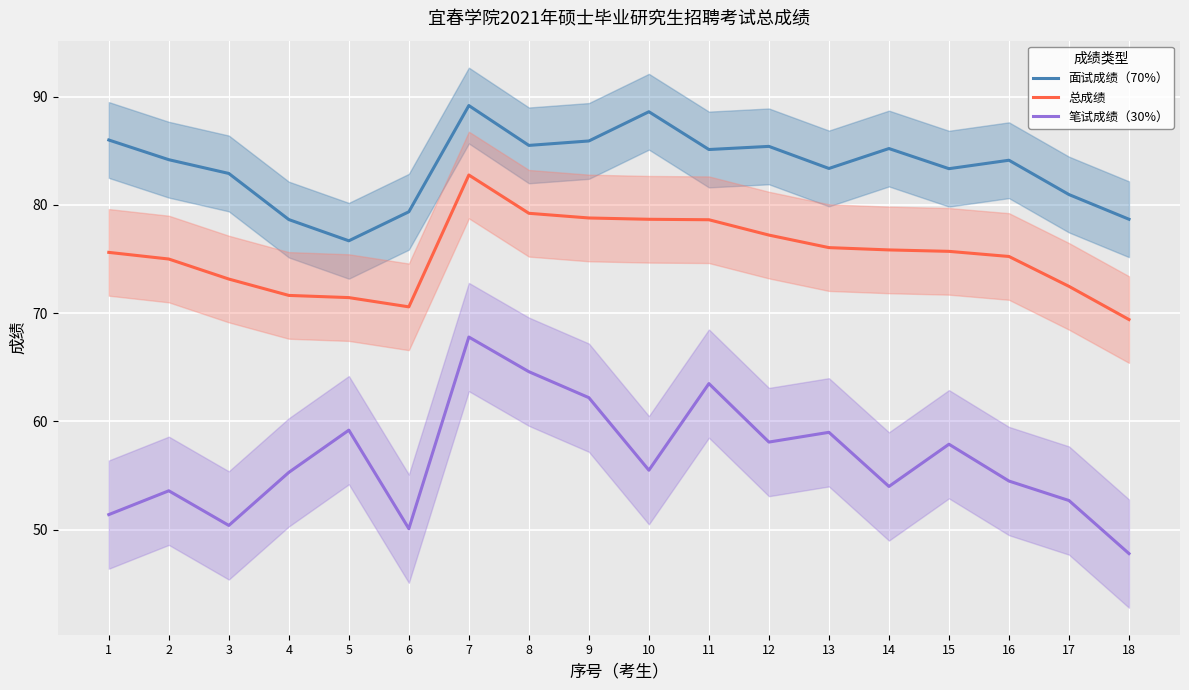

What is the value of the 面试成绩（70%） point at the 14th from the left?

85.2